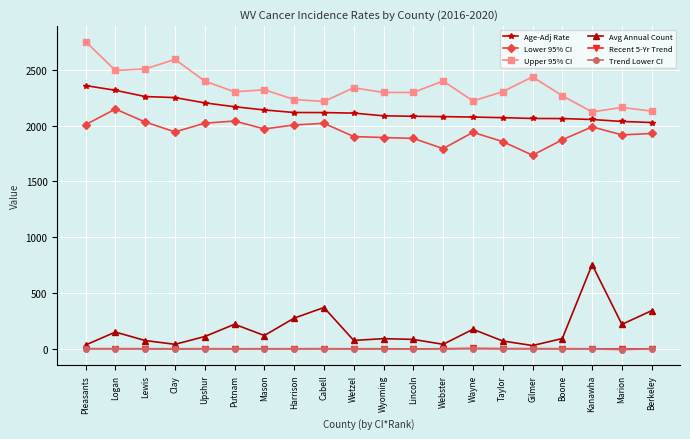

What are all the series names shown in the legend?

Age-Adj Rate, Lower 95% CI, Upper 95% CI, Avg Annual Count, Recent 5-Yr Trend, Trend Lower CI